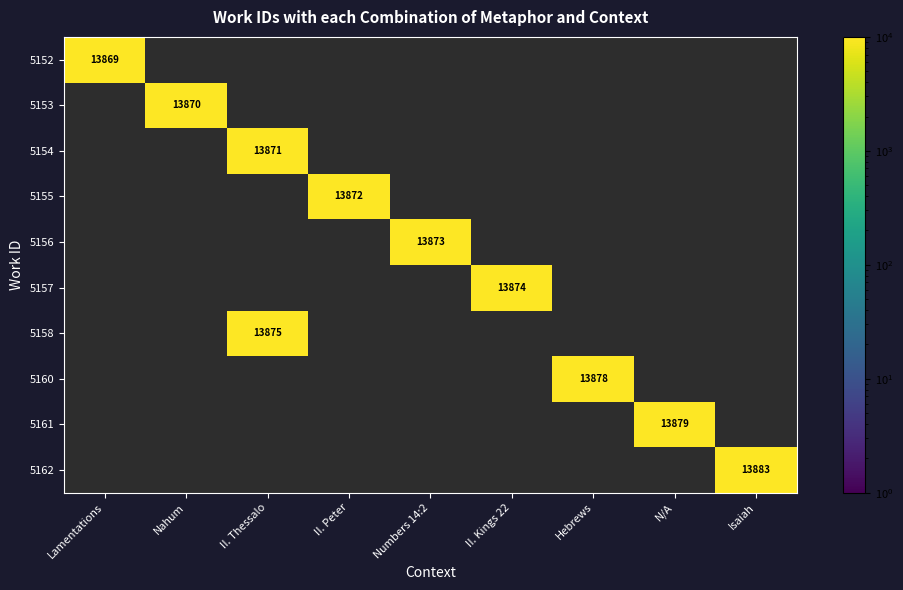

The value of 5160 at Hebrews is 20968. True or false?

False